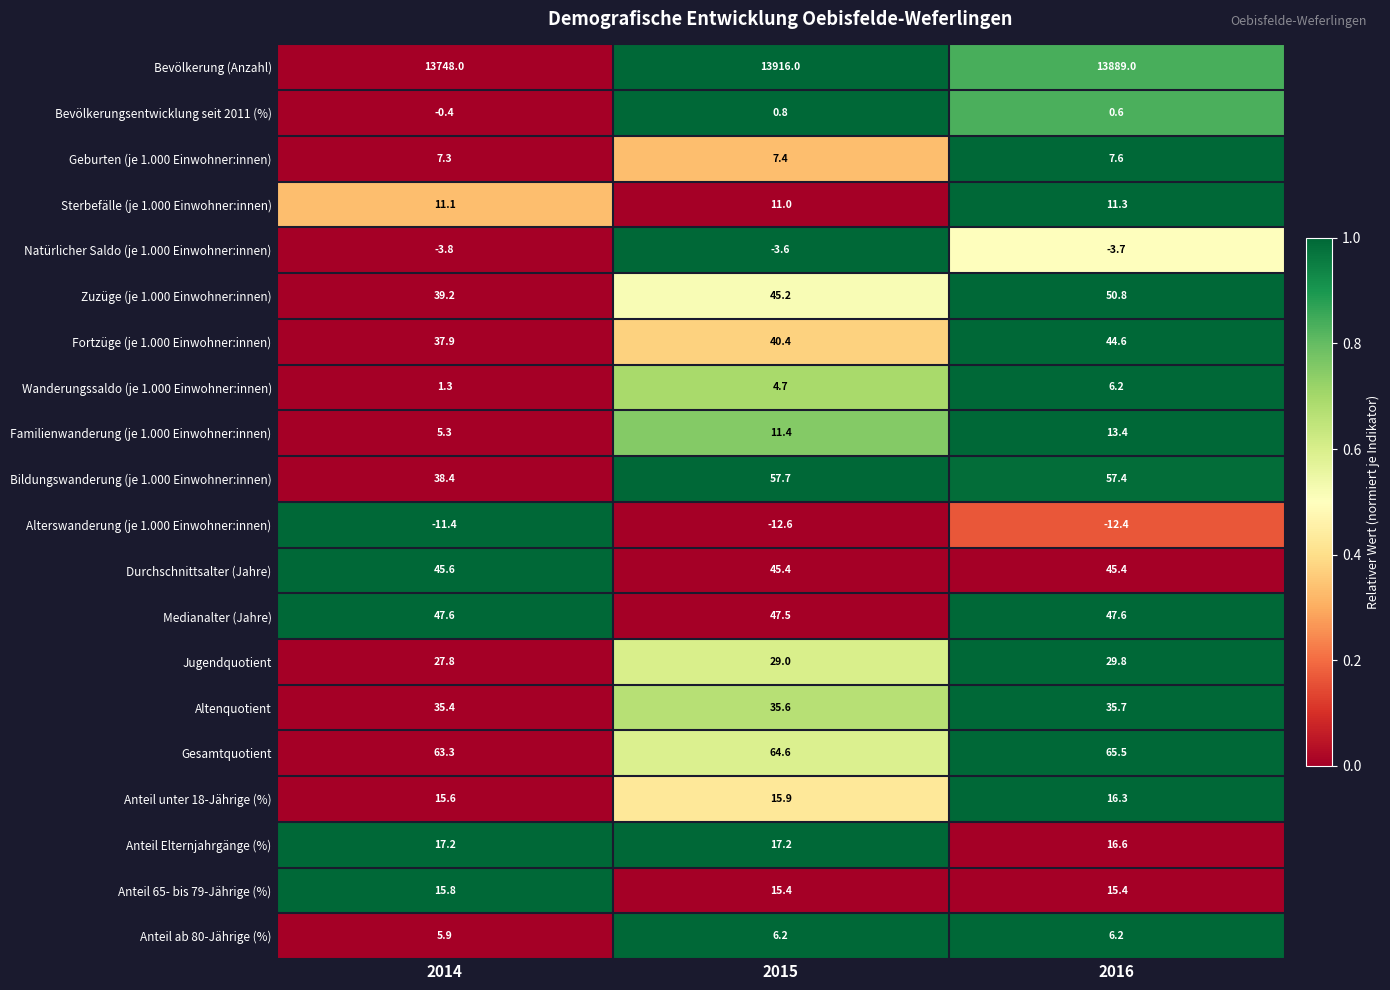

Rank the series at 2015 from highest to lowest value.

Bevölkerung (Anzahl), Gesamtquotient, Bildungswanderung (je 1.000 Einwohner:innen), Medianalter (Jahre), Durchschnittsalter (Jahre), Zuzüge (je 1.000 Einwohner:innen), Fortzüge (je 1.000 Einwohner:innen), Altenquotient, Jugendquotient, Anteil Elternjahrgänge (%), Anteil unter 18-Jährige (%), Anteil 65- bis 79-Jährige (%), Familienwanderung (je 1.000 Einwohner:innen), Sterbefälle (je 1.000 Einwohner:innen), Geburten (je 1.000 Einwohner:innen), Anteil ab 80-Jährige (%), Wanderungssaldo (je 1.000 Einwohner:innen), Bevölkerungsentwicklung seit 2011 (%), Natürlicher Saldo (je 1.000 Einwohner:innen), Alterswanderung (je 1.000 Einwohner:innen)